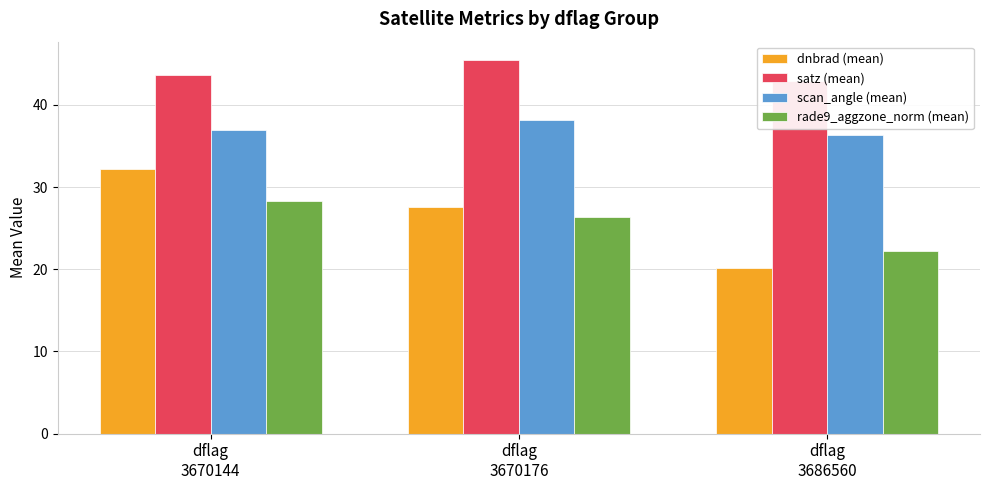

Rank the series at dflag
3686560 from lowest to highest value.

dnbrad (mean), rade9_aggzone_norm (mean), scan_angle (mean), satz (mean)